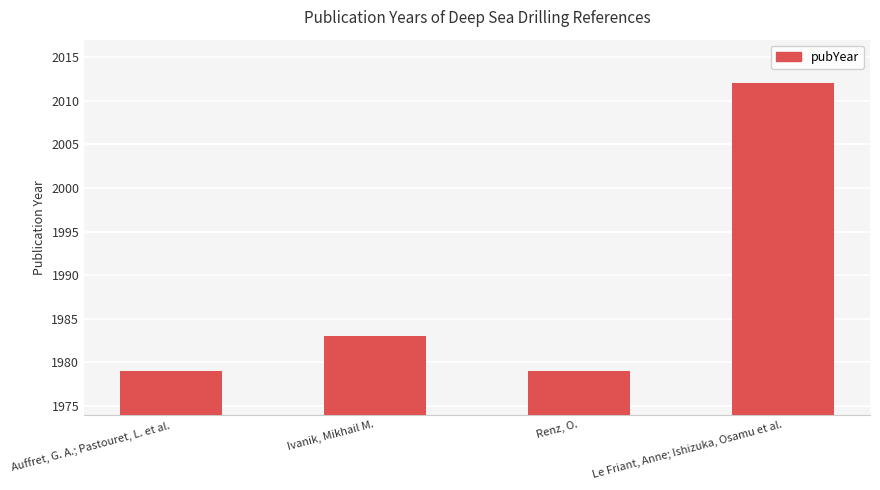

What is the label of the 1st bar from the left?

Auffret, G. A.; Pastouret, L. et al.